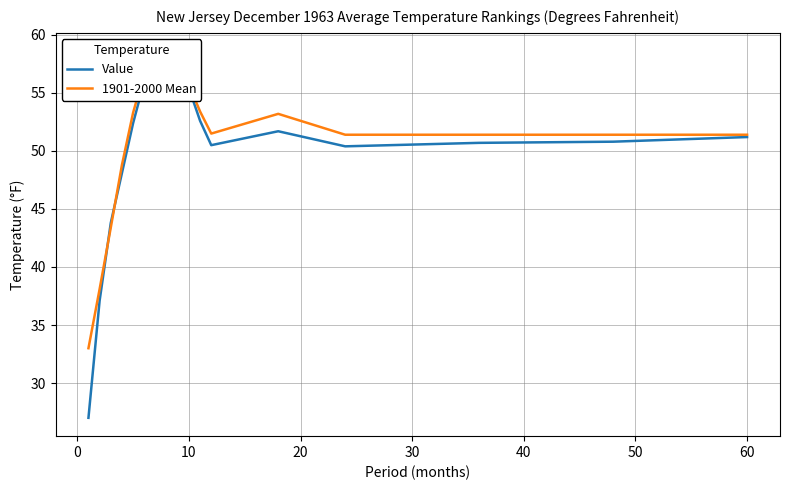

At 10, list the series in order from smallest to largest.

Value, 1901-2000 Mean